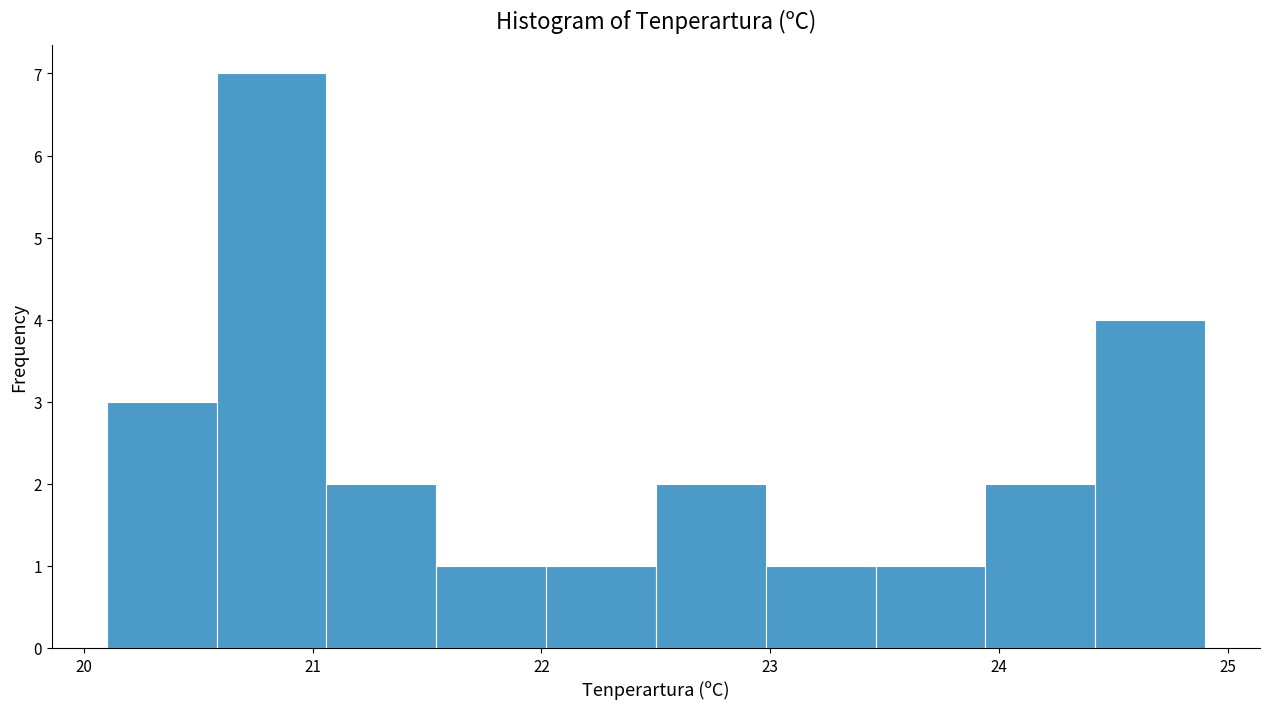

What is the height of the bar covering 22.02 to 22.50 on the x-axis? Neither the bar edges nor the heights are printed on the chart, so give them approximately, as read against the axes.

1